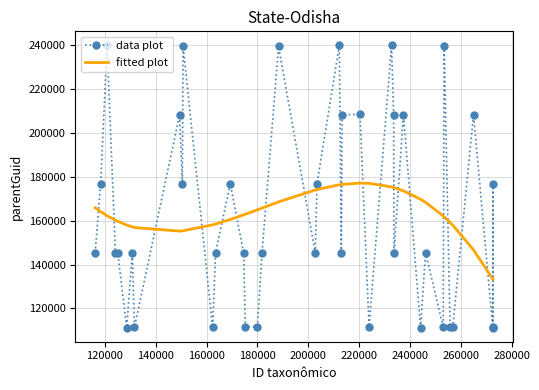

Which series has the widest spread of values?

data plot